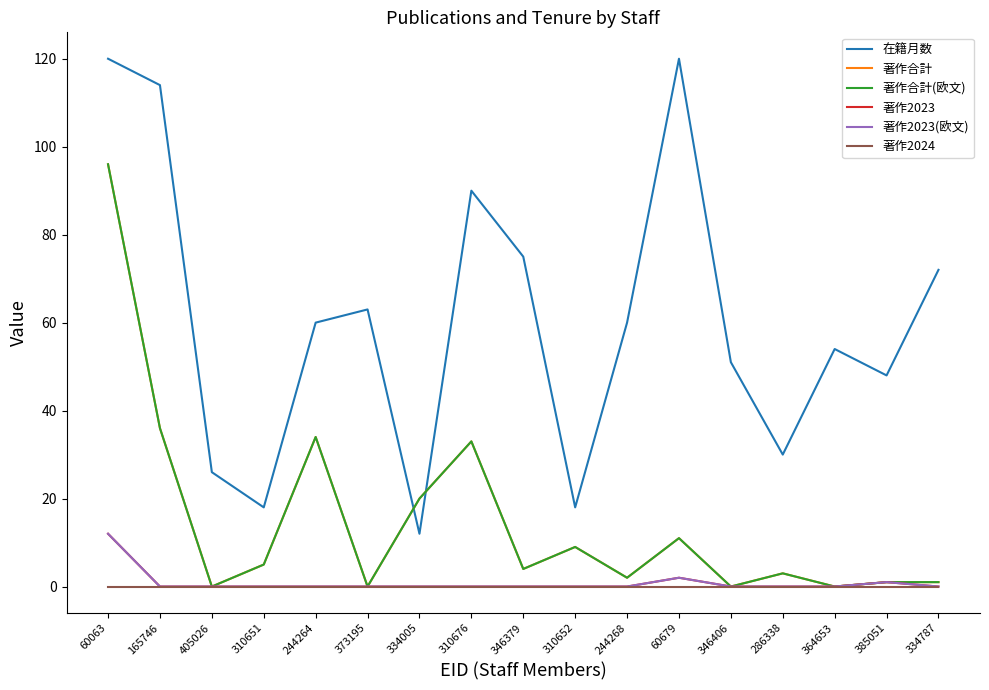

Is this an area chart (filled region under the line)?

No